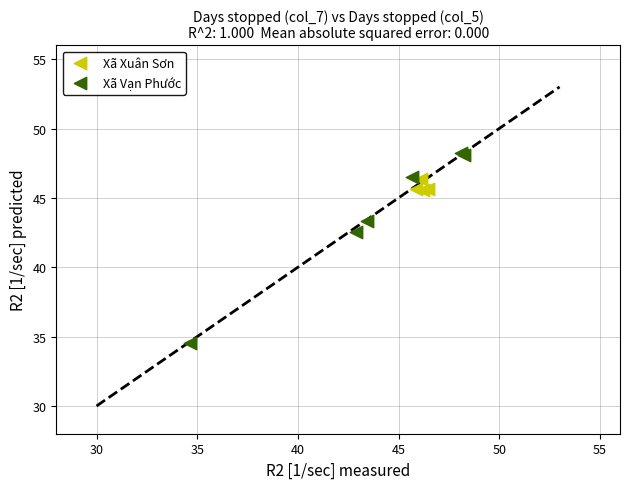

Which series reaches the minimum Y coordinate?

Xã Vạn Phước